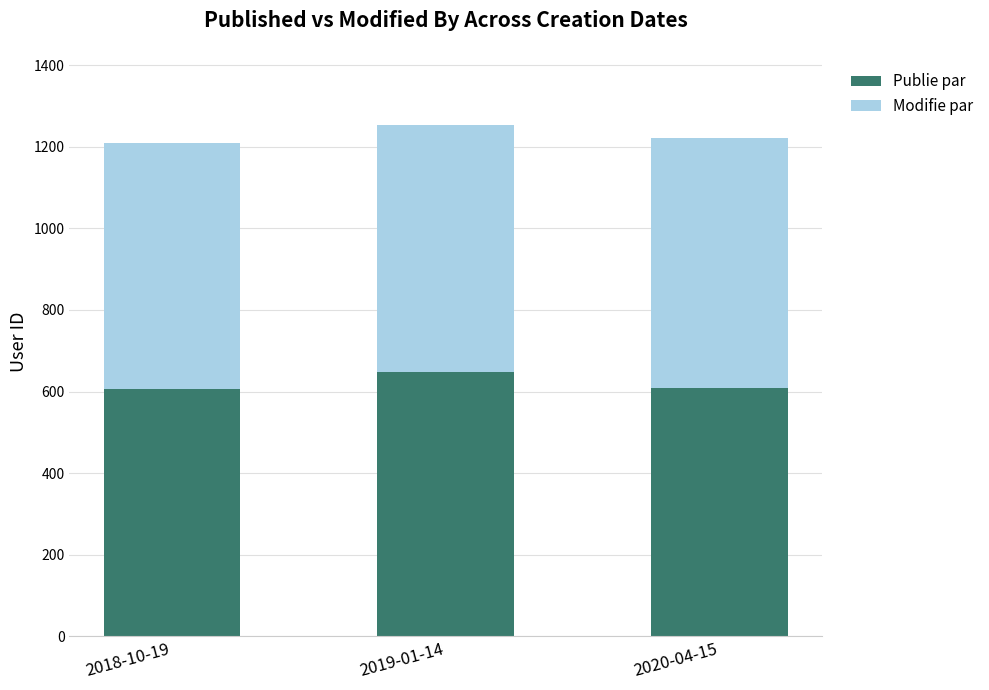

The value of Publie par at 2018-10-19 is 903. True or false?

False